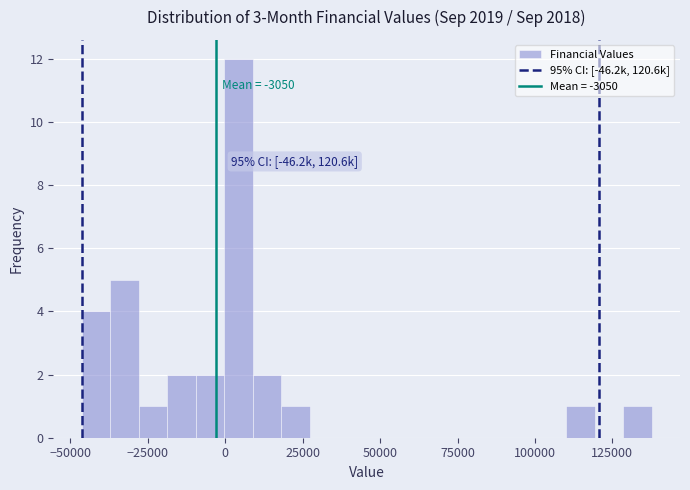

Read against the x-axis, roughly where is the centre of the tallest bar?

5000